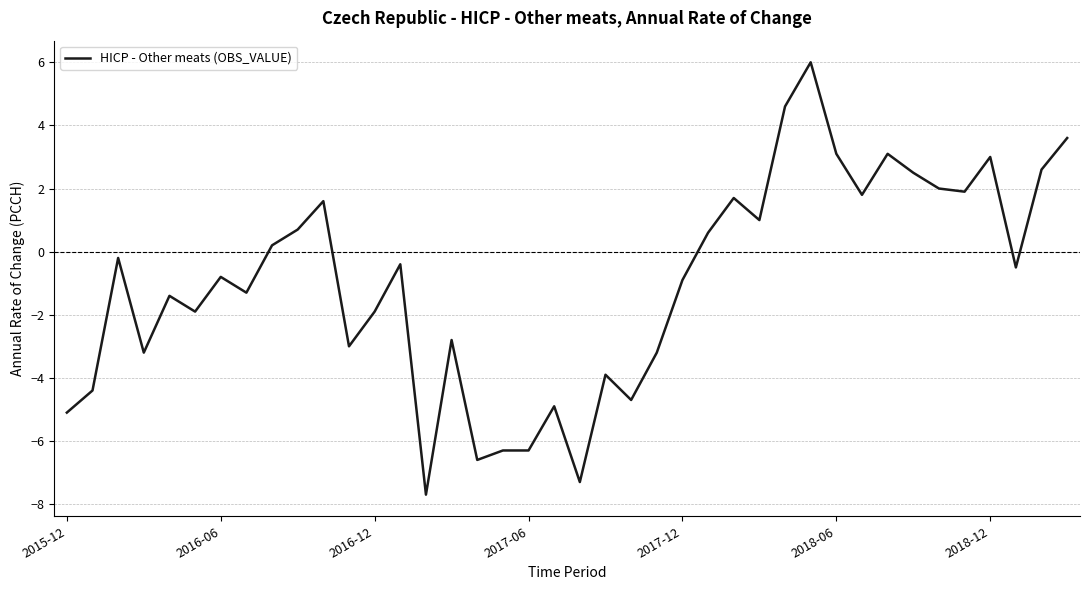

What is the smallest value displayed?

-7.7